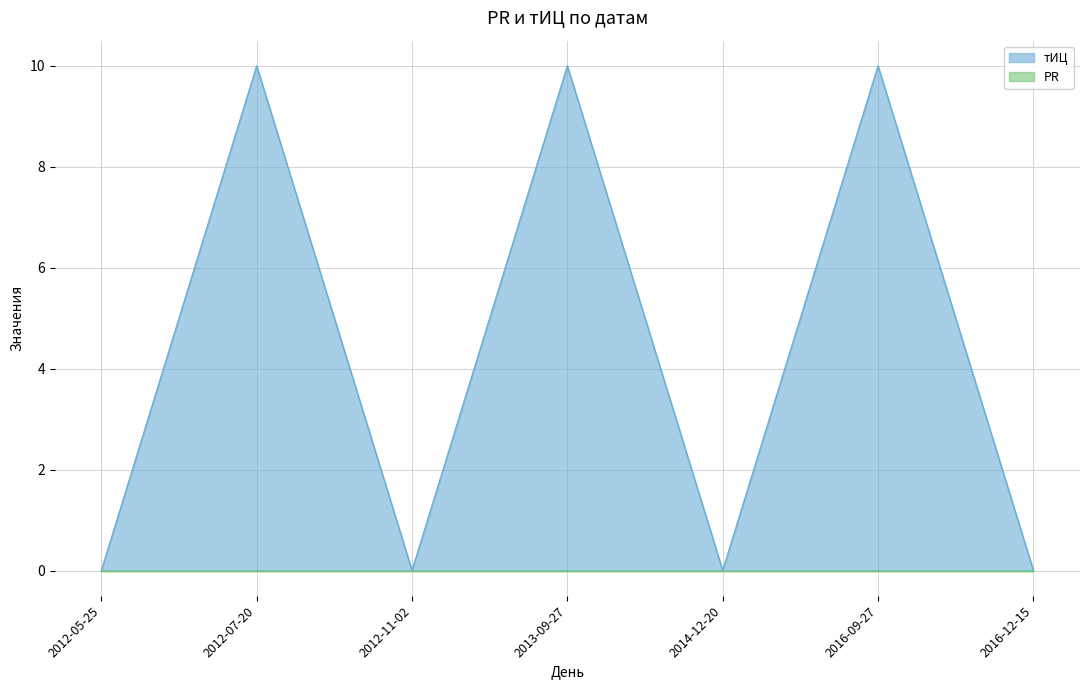

True or false: the data shows 0 at 2012-11-02.

True